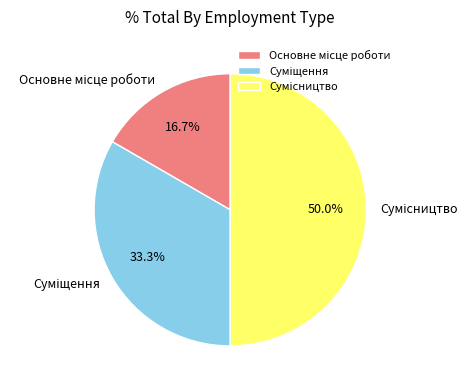

Approximately how many times larger is the value at Основне місце роботи compared to Суміщення?

0.5